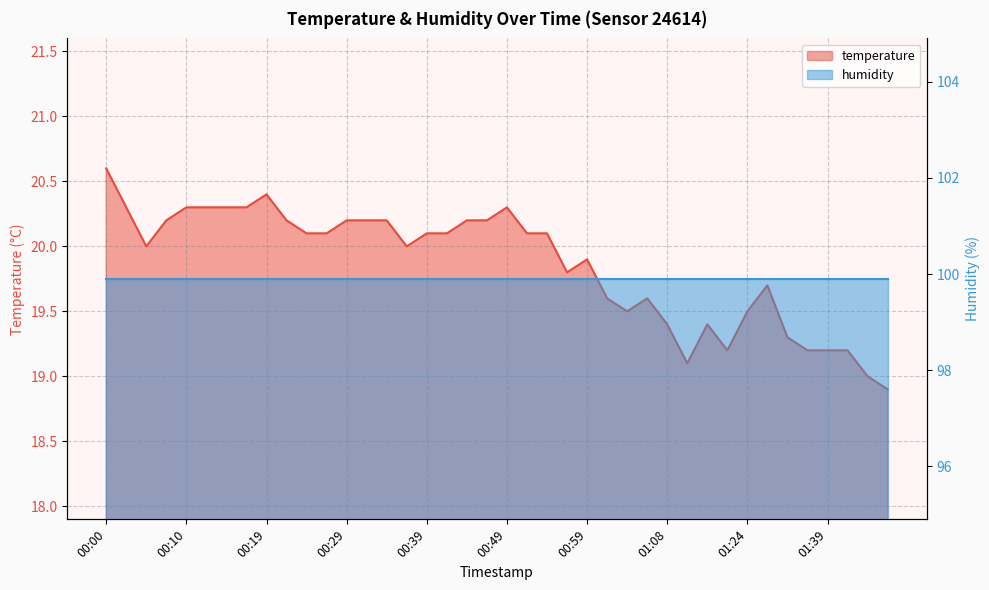

What is the smallest value displayed?

18.9